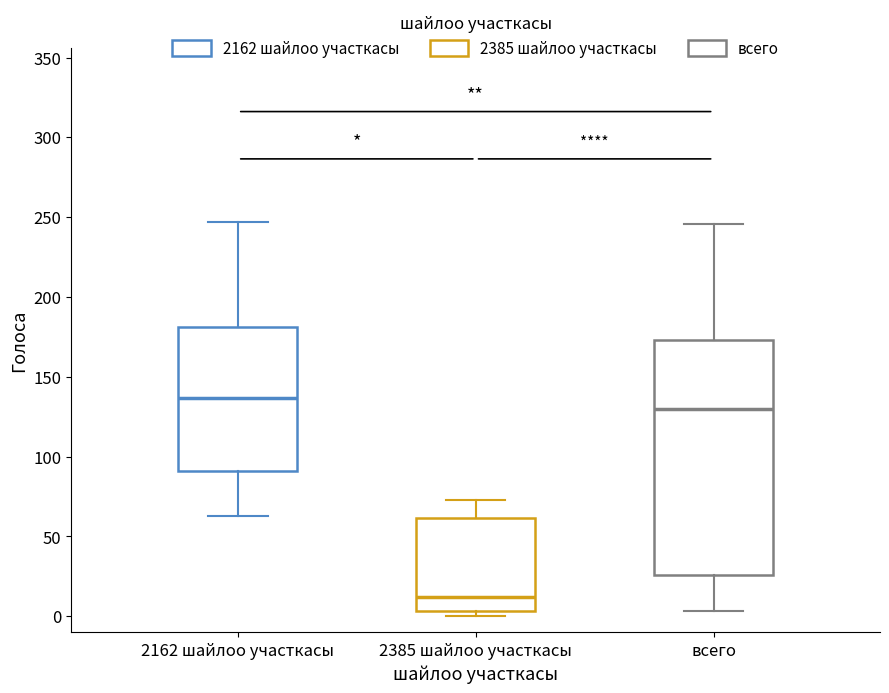

Where is the upper edge of the box for всего on the y-axis? The values are not printed on the chart, so give them approximately, as read against the axis.

175